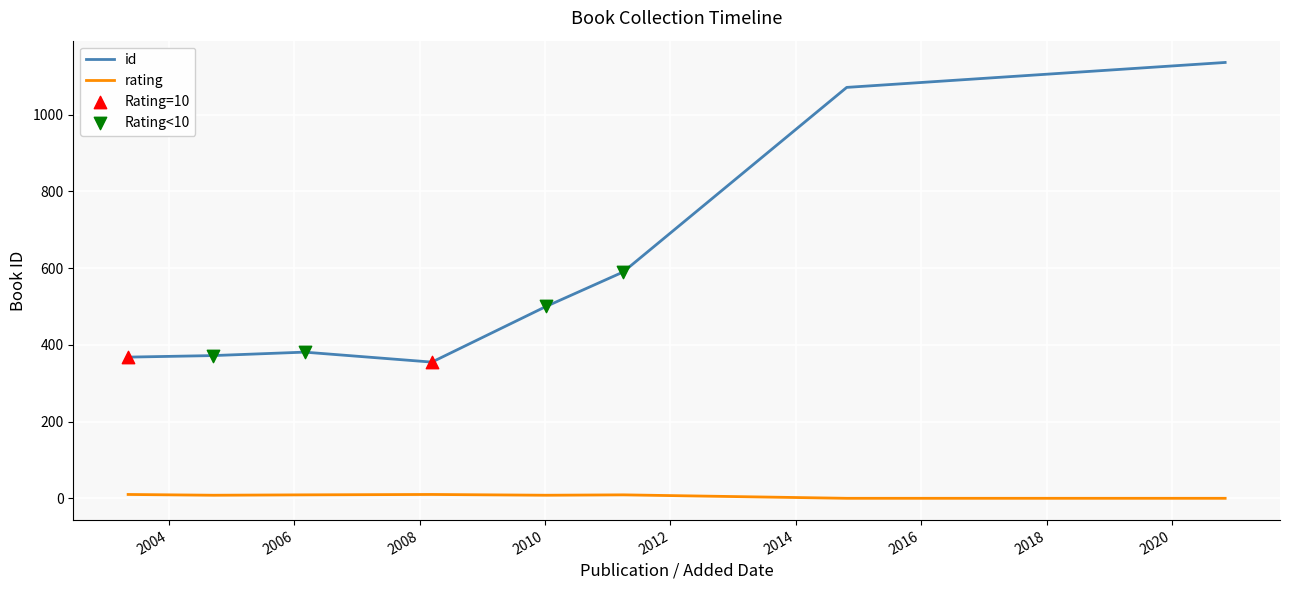

Which series has the largest range (max minus min)?

id